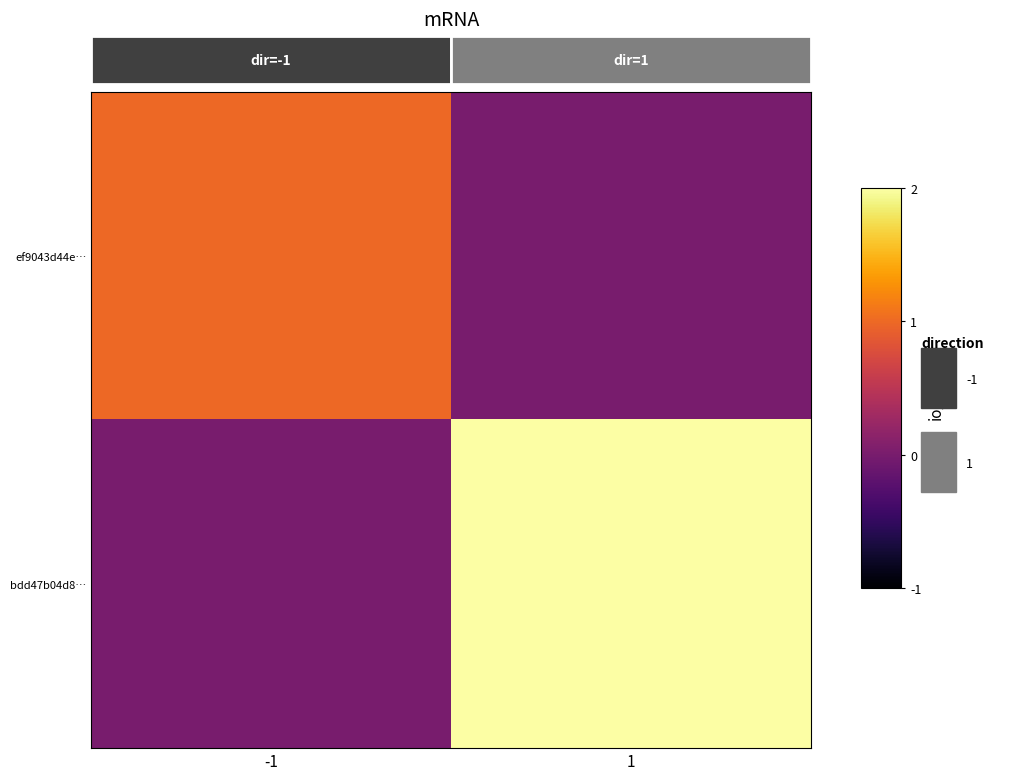

At which label is ef9043d44e… closest to 0?

1